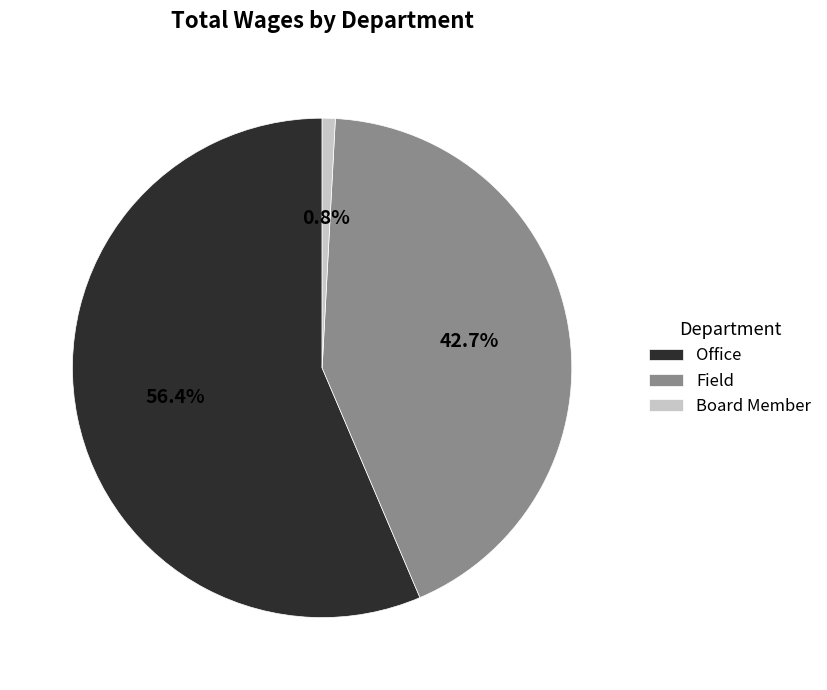

To the nearest percent, what is the combined percentage of Office and Field?

99%